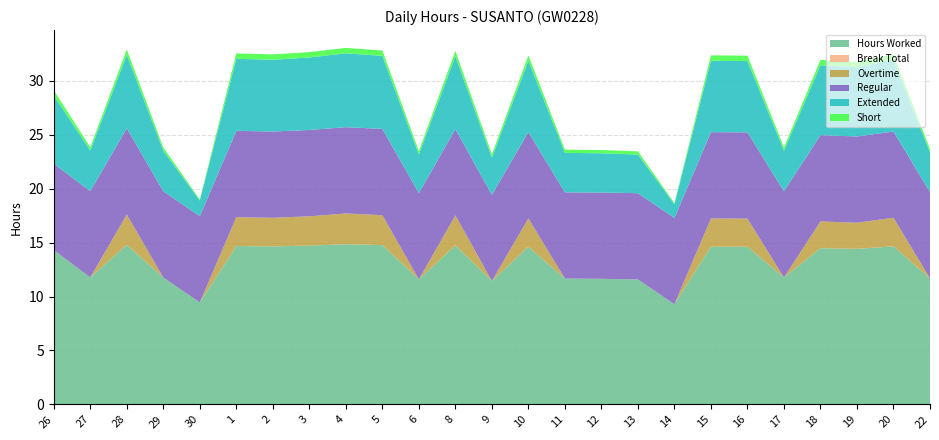

Reading right to left, extract all data points from this chart.

Hours Worked: 22=11.7	20=14.7	19=14.4	18=14.5	17=11.8	16=14.6	15=14.6	14=9.3	13=11.6	12=11.6	11=11.7	10=14.6	9=11.4	8=14.8	6=11.6	5=14.8	4=14.8	3=14.7	2=14.7	1=14.7	30=9.4	29=11.8	28=14.8	27=11.8	26=14.3
Break Total: 22=0.0	20=0.0	19=0.0	18=0.0	17=0.0	16=0.0	15=0.0	14=0.0	13=0.0	12=0.0	11=0.0	10=0.0	9=0.0	8=0.0	6=0.0	5=0.0	4=0.0	3=0.0	2=0.0	1=0.0	30=0.0	29=0.0	28=0.0	27=0.0	26=0.0
Overtime: 22=0.0	20=2.6	19=2.4	18=2.5	17=0.0	16=2.6	15=2.6	14=0.0	13=0.0	12=0.0	11=0.0	10=2.6	9=0.0	8=2.8	6=0.0	5=2.8	4=2.9	3=2.7	2=2.6	1=2.7	30=0.0	29=0.0	28=2.8	27=0.0	26=0.0
Regular: 22=8.0	20=8.0	19=8.0	18=8.0	17=8.0	16=8.0	15=8.0	14=8.0	13=8.0	12=8.0	11=8.0	10=8.0	9=8.0	8=8.0	6=8.0	5=8.0	4=8.0	3=8.0	2=8.0	1=8.0	30=8.0	29=8.0	28=8.0	27=8.0	26=8.0
Extended: 22=3.7	20=6.7	19=6.4	18=6.5	17=3.8	16=6.6	15=6.6	14=1.3	13=3.6	12=3.6	11=3.7	10=6.6	9=3.4	8=6.8	6=3.6	5=6.8	4=6.8	3=6.7	2=6.7	1=6.7	30=1.4	29=3.8	28=6.8	27=3.8	26=6.3
Short: 22=0.3	20=0.5	19=0.5	18=0.5	17=0.3	16=0.5	15=0.5	14=0.1	13=0.3	12=0.3	11=0.3	10=0.5	9=0.3	8=0.5	6=0.3	5=0.5	4=0.5	3=0.5	2=0.5	1=0.5	30=0.1	29=0.3	28=0.5	27=0.3	26=0.5